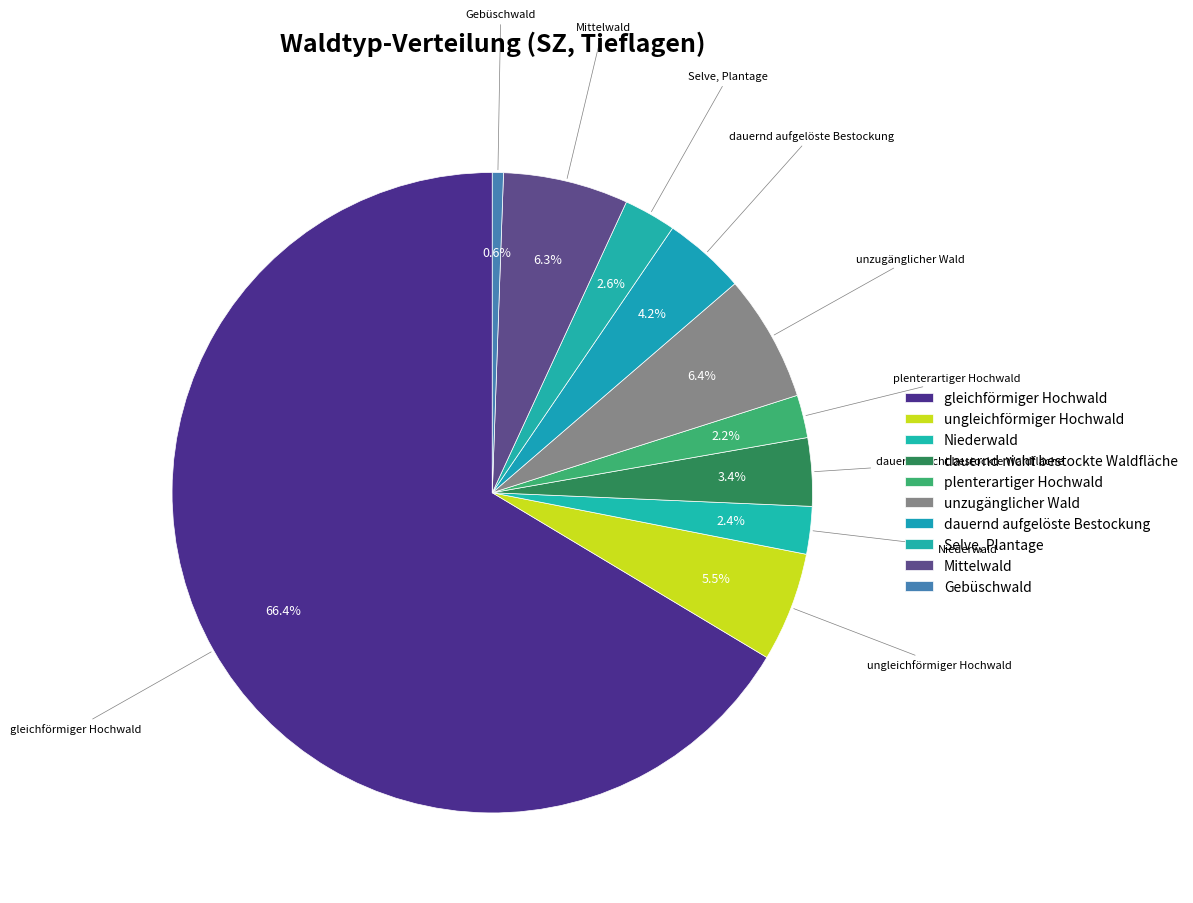

What percentage is the Niederwald slice, to the nearest percent?

2%